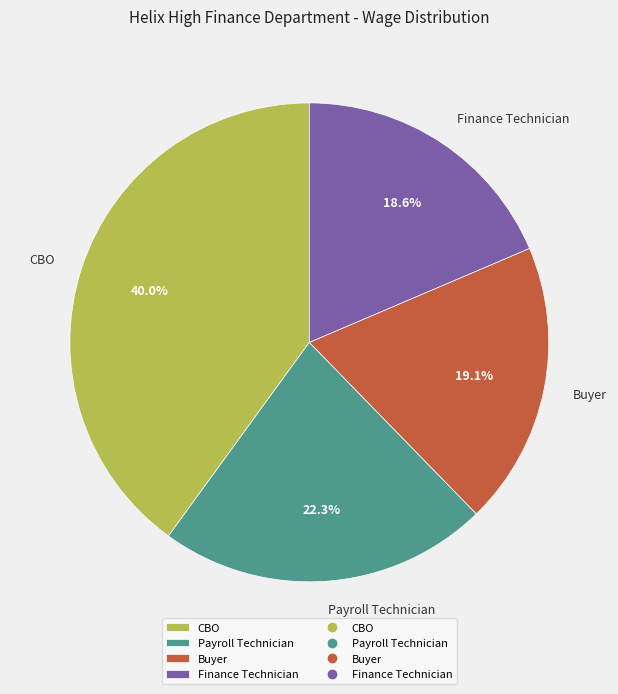

Does any single category account for the majority?

No